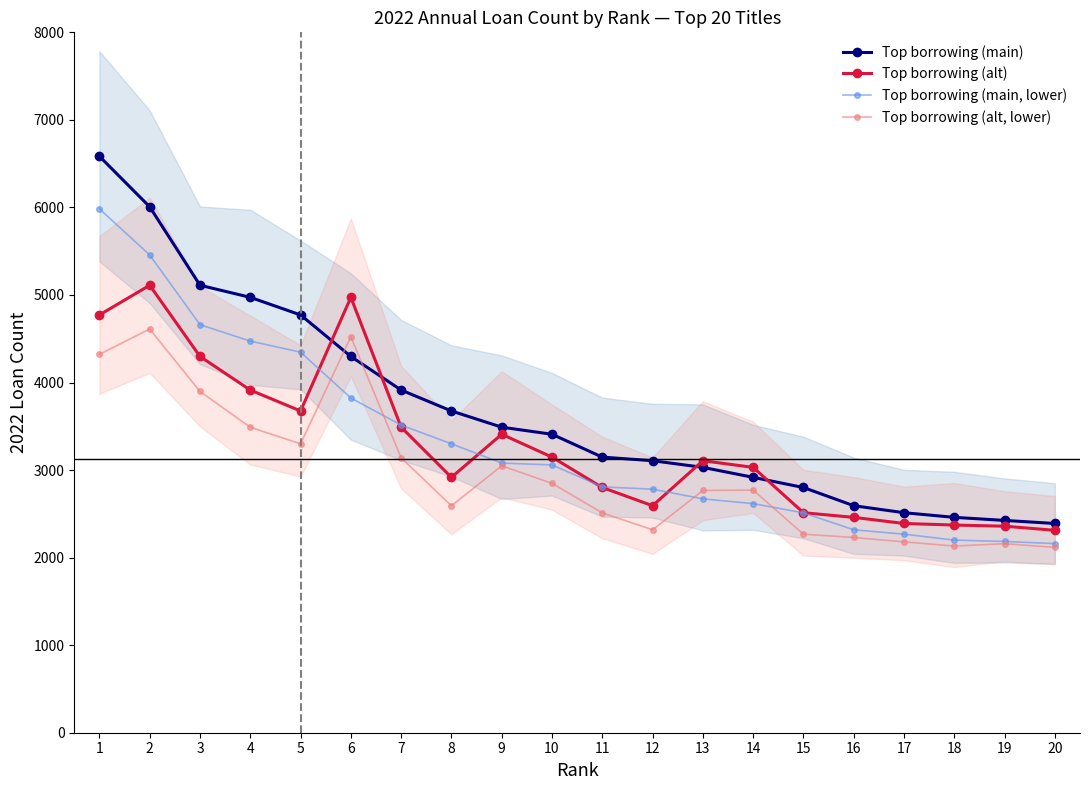

Rank the series at 20 from highest to lowest value.

Top borrowing (main), Top borrowing (alt), Top borrowing (main, lower), Top borrowing (alt, lower)